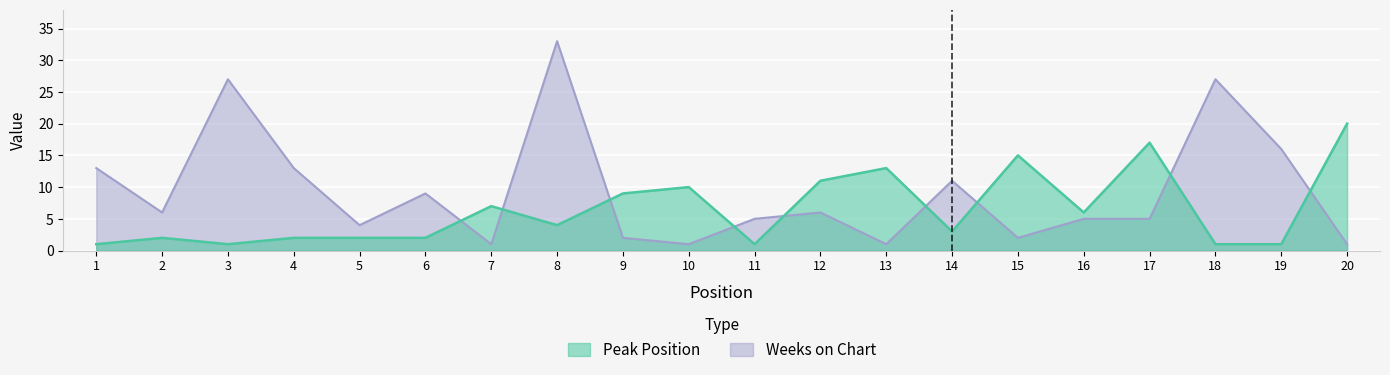

Rank the series by their average value, from lowest to highest.

Peak Position, Weeks on Chart